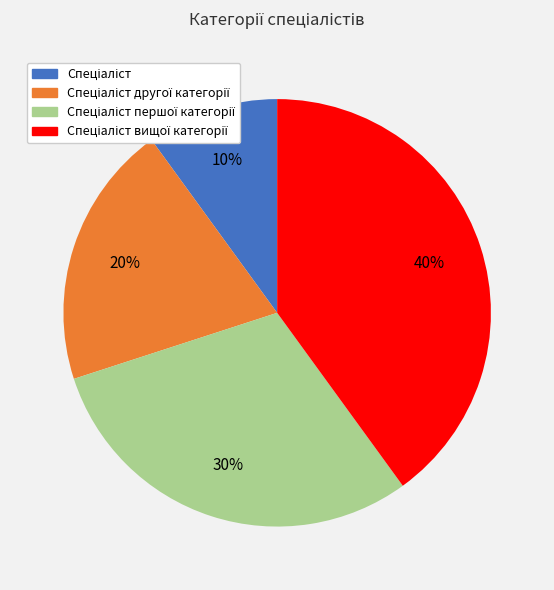

To the nearest percent, what is the average slice percentage?

25%